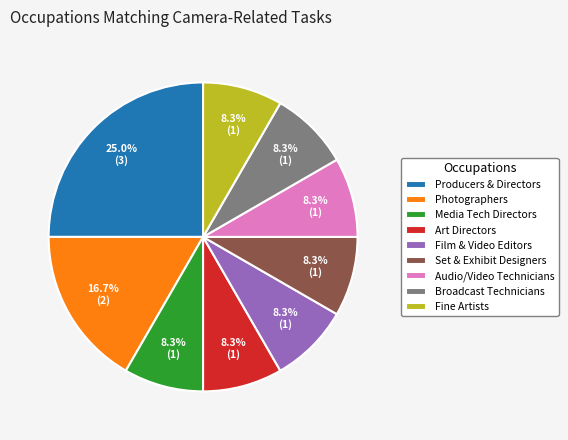

To the nearest percent, what is the combined percentage of Broadcast Technicians and Photographers?

25%